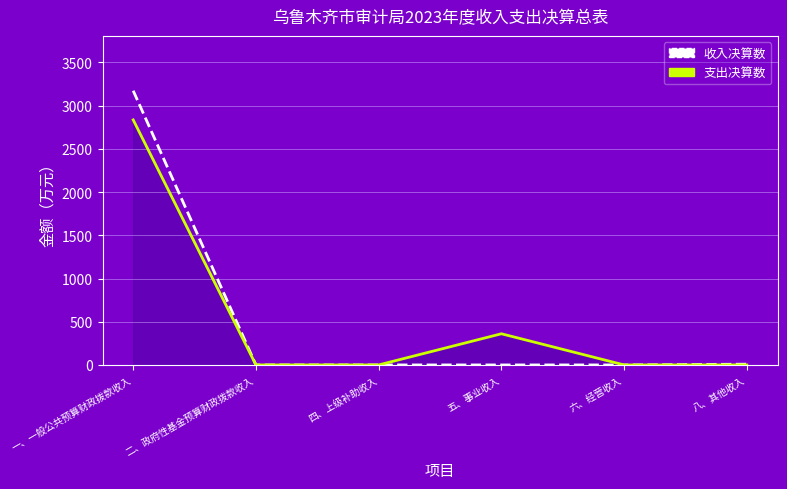

Which category has the highest value in the 支出决算数_line series?

一、一般公共预算财政拨款收入